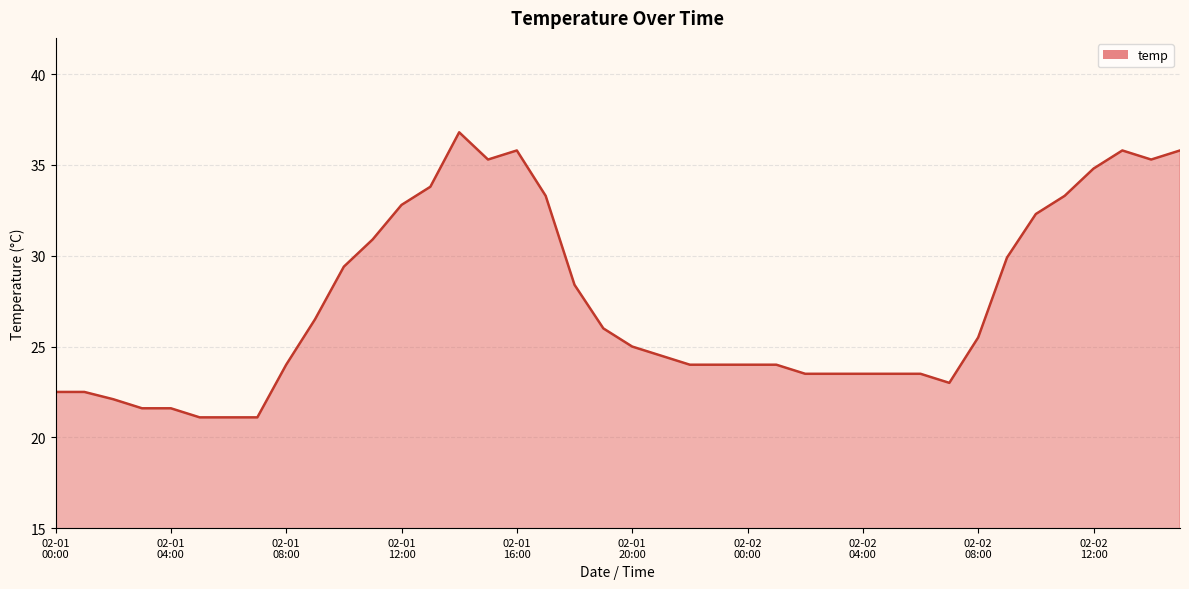

Reading left to right, what are all the values shown in this chart?

22.5	22.5	22.1	21.6	21.6	21.1	21.1	21.1	24.0	26.5	29.4	30.9	32.8	33.8	36.8	35.3	35.8	33.3	28.4	26.0	25.0	24.5	24.0	24.0	24.0	24.0	23.5	23.5	23.5	23.5	23.5	23.0	25.5	29.9	32.3	33.3	34.8	35.8	35.3	35.8